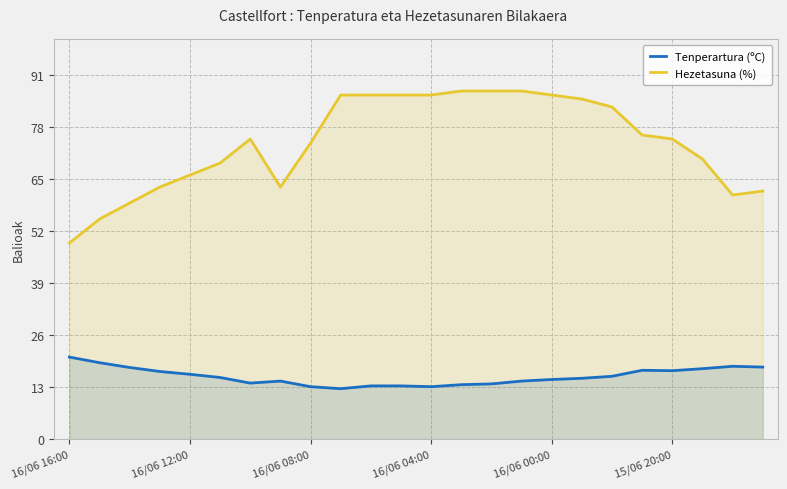

What is the sum of all Hezetasuna (%) values?

1776.0